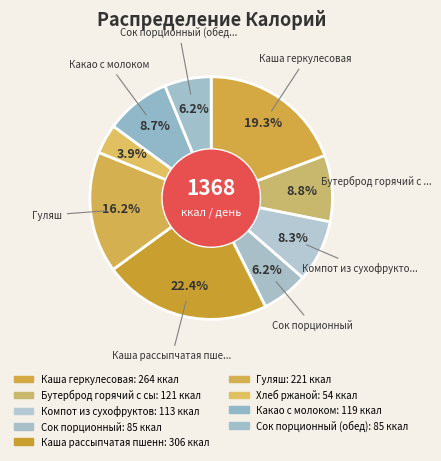

Count the number of slices in the pie.

9